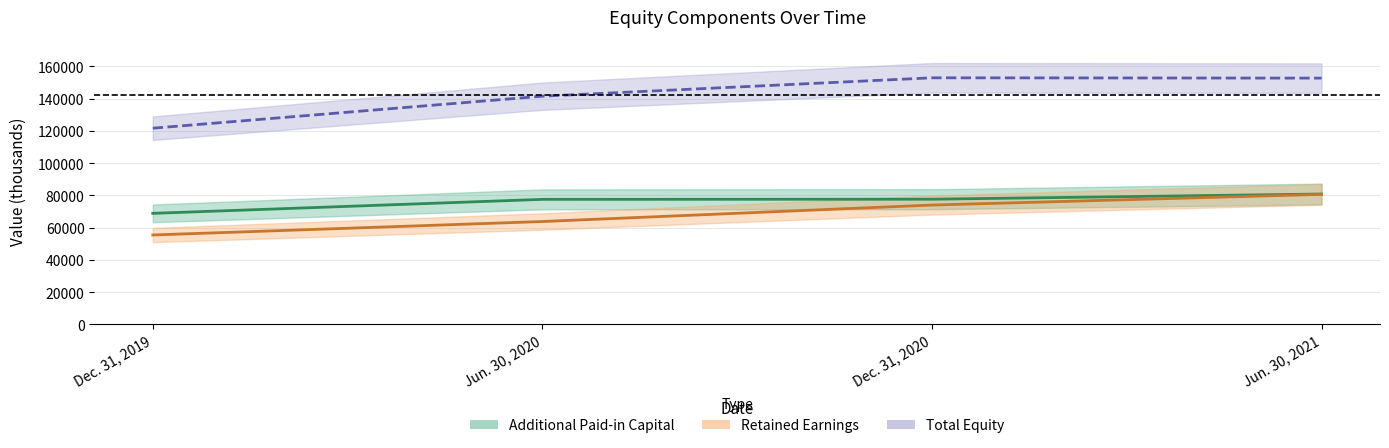

Rank the series by their maximum value, from lowest to highest.

Retained Earnings, Additional Paid-in Capital, Total Equity